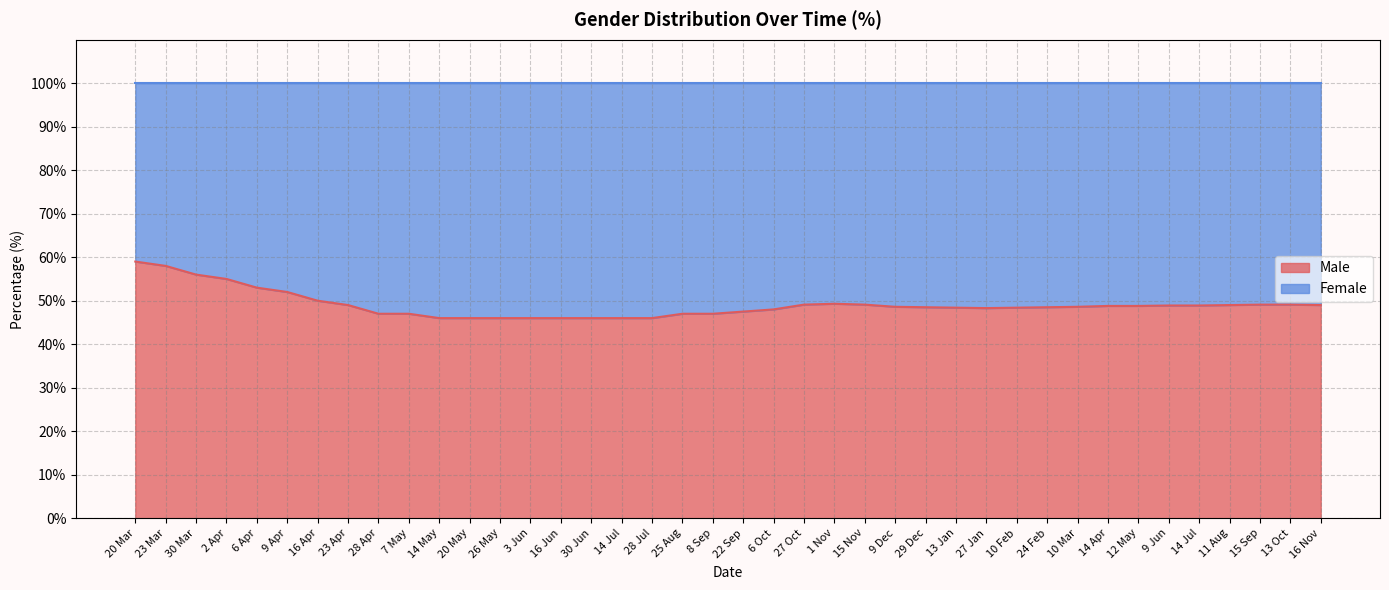

Reading left to right, transcribe all the data shown in this chart.

20 Mar=59.0	23 Mar=58.0	30 Mar=56.0	2 Apr=55.0	6 Apr=53.0	9 Apr=52.0	16 Apr=50.0	23 Apr=49.0	28 Apr=47.0	7 May=47.0	14 May=46.0	20 May=46.0	26 May=46.0	3 Jun=46.0	16 Jun=46.0	30 Jun=46.0	14 Jul=46.0	28 Jul=46.0	25 Aug=47.0	8 Sep=47.0	22 Sep=47.5	6 Oct=48.0	27 Oct=49.1	1 Nov=49.3	15 Nov=49.1	9 Dec=48.6	29 Dec=48.5	13 Jan=48.4	27 Jan=48.3	10 Feb=48.4	24 Feb=48.5	10 Mar=48.6	14 Apr=48.8	12 May=48.8	9 Jun=48.9	14 Jul=48.9	11 Aug=49.0	15 Sep=49.1	13 Oct=49.1	16 Nov=49.0